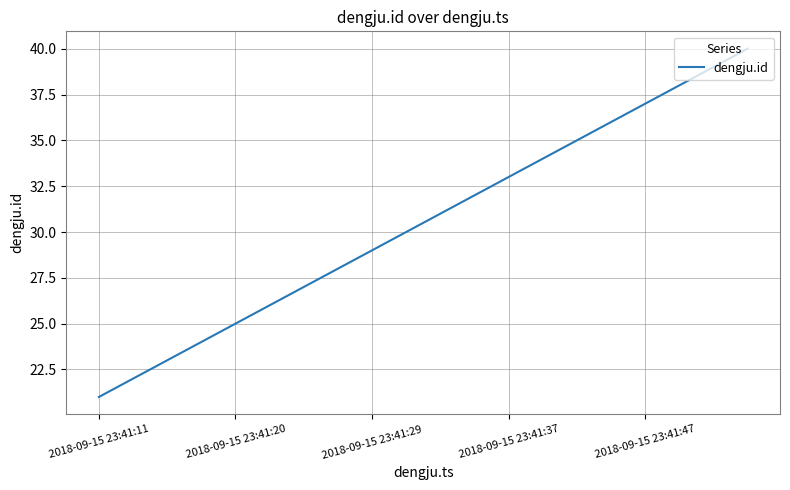

What is the difference between the maximum and minimum values?

19